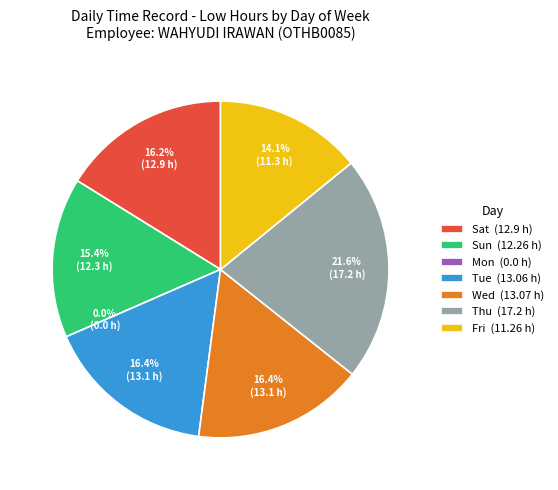

Does any single category account for the majority?

No